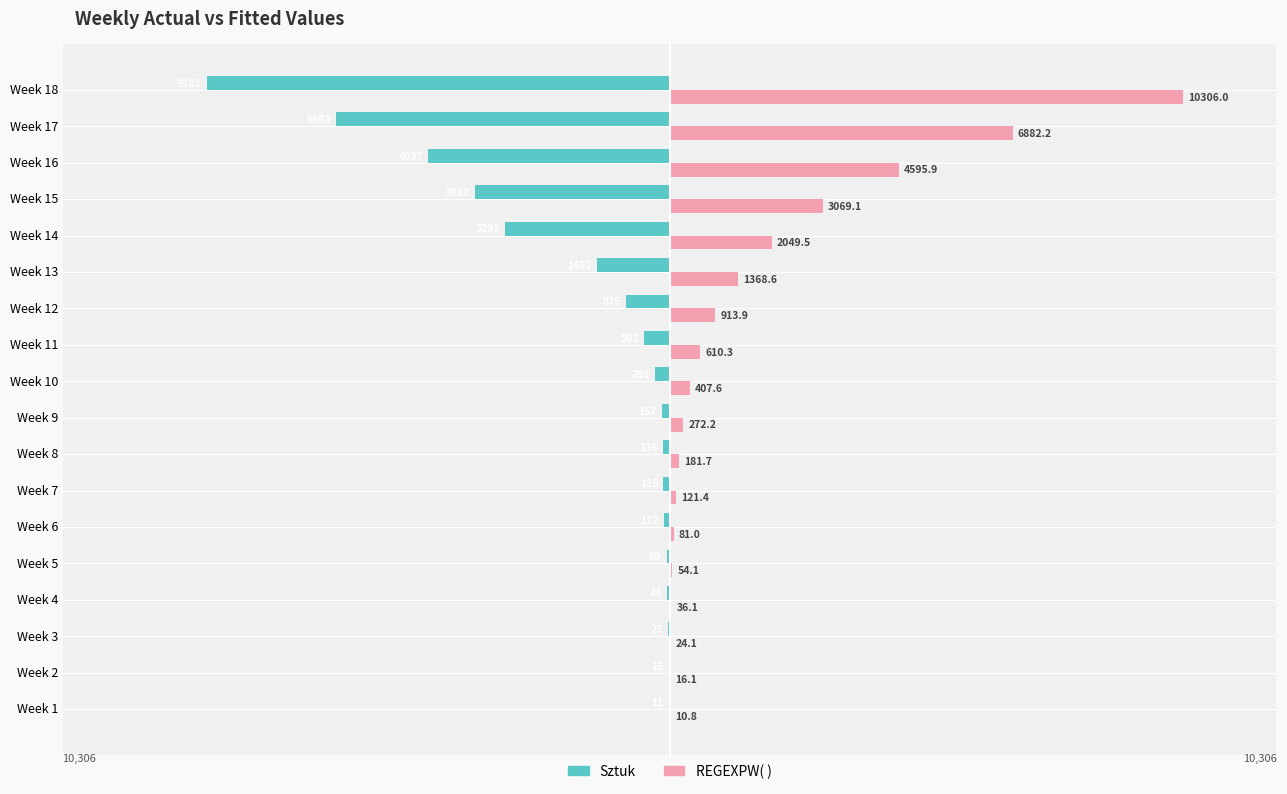

How many data points does each series have?

18